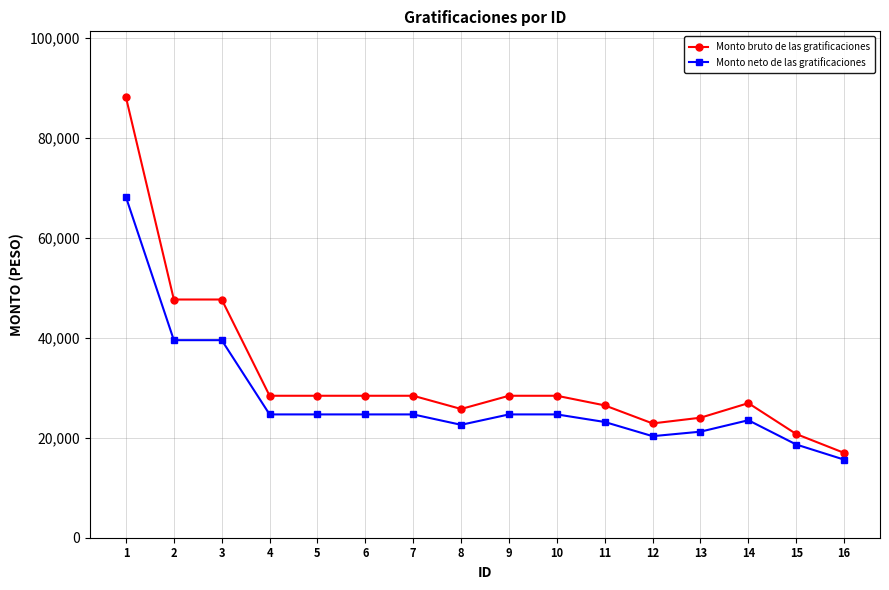

Rank the series by their average value, from lowest to highest.

Monto neto de las gratificaciones, Monto bruto de las gratificaciones